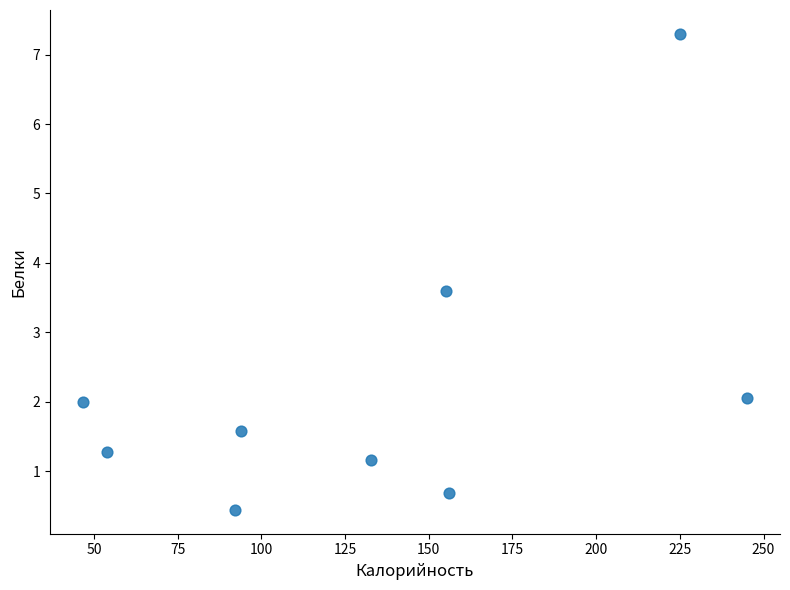

What is the range of X values (max minus min)?

198.2